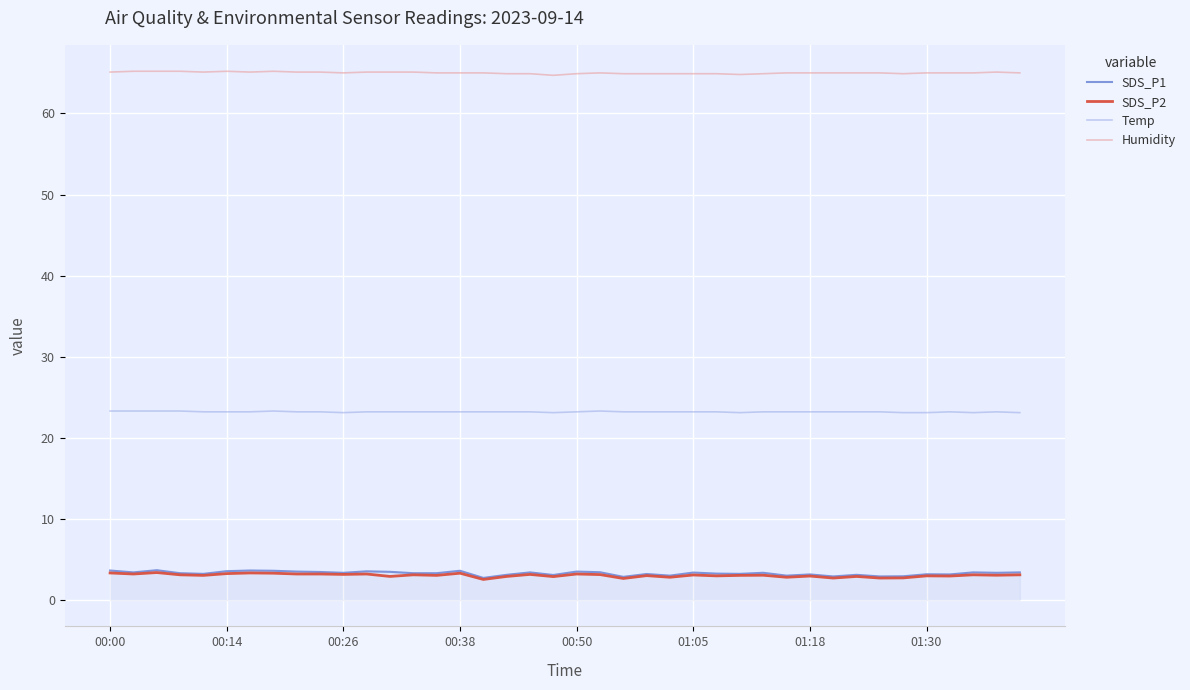

True or false: Temp and SDS_P2 intersect in this chart.

False